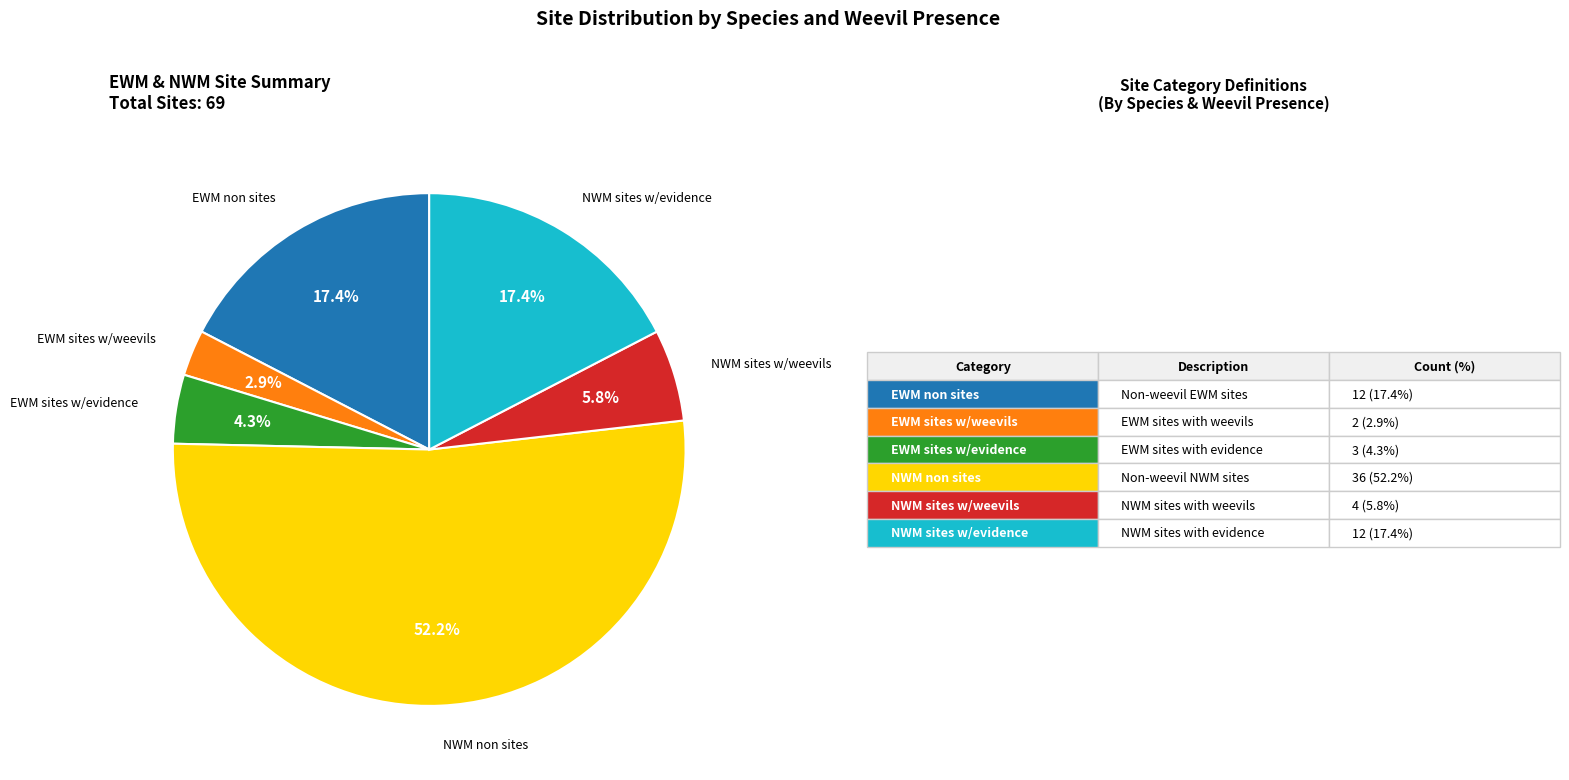

Does any single category account for the majority?

Yes